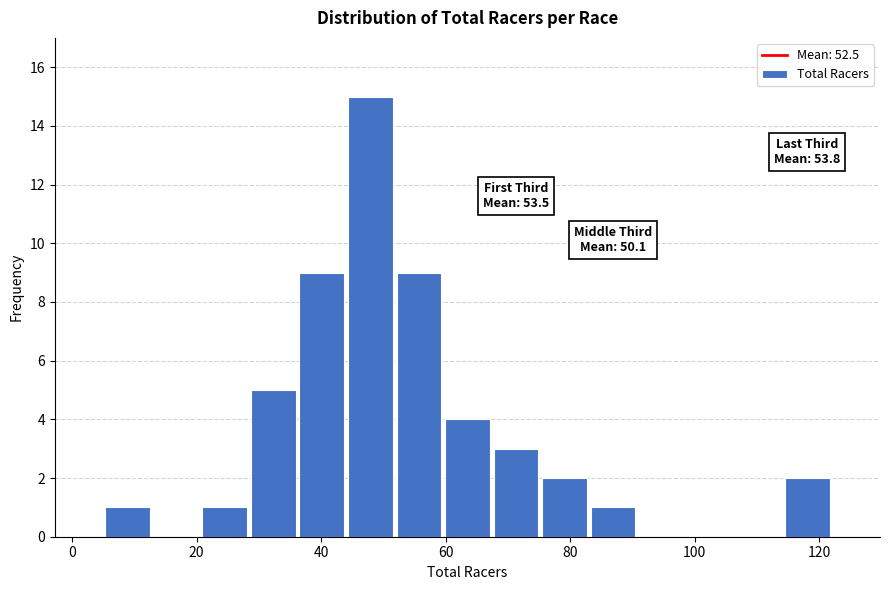

Around what value on the x-axis is the tallest bar? Give the approximate position of its centre, as read against the axis.

48